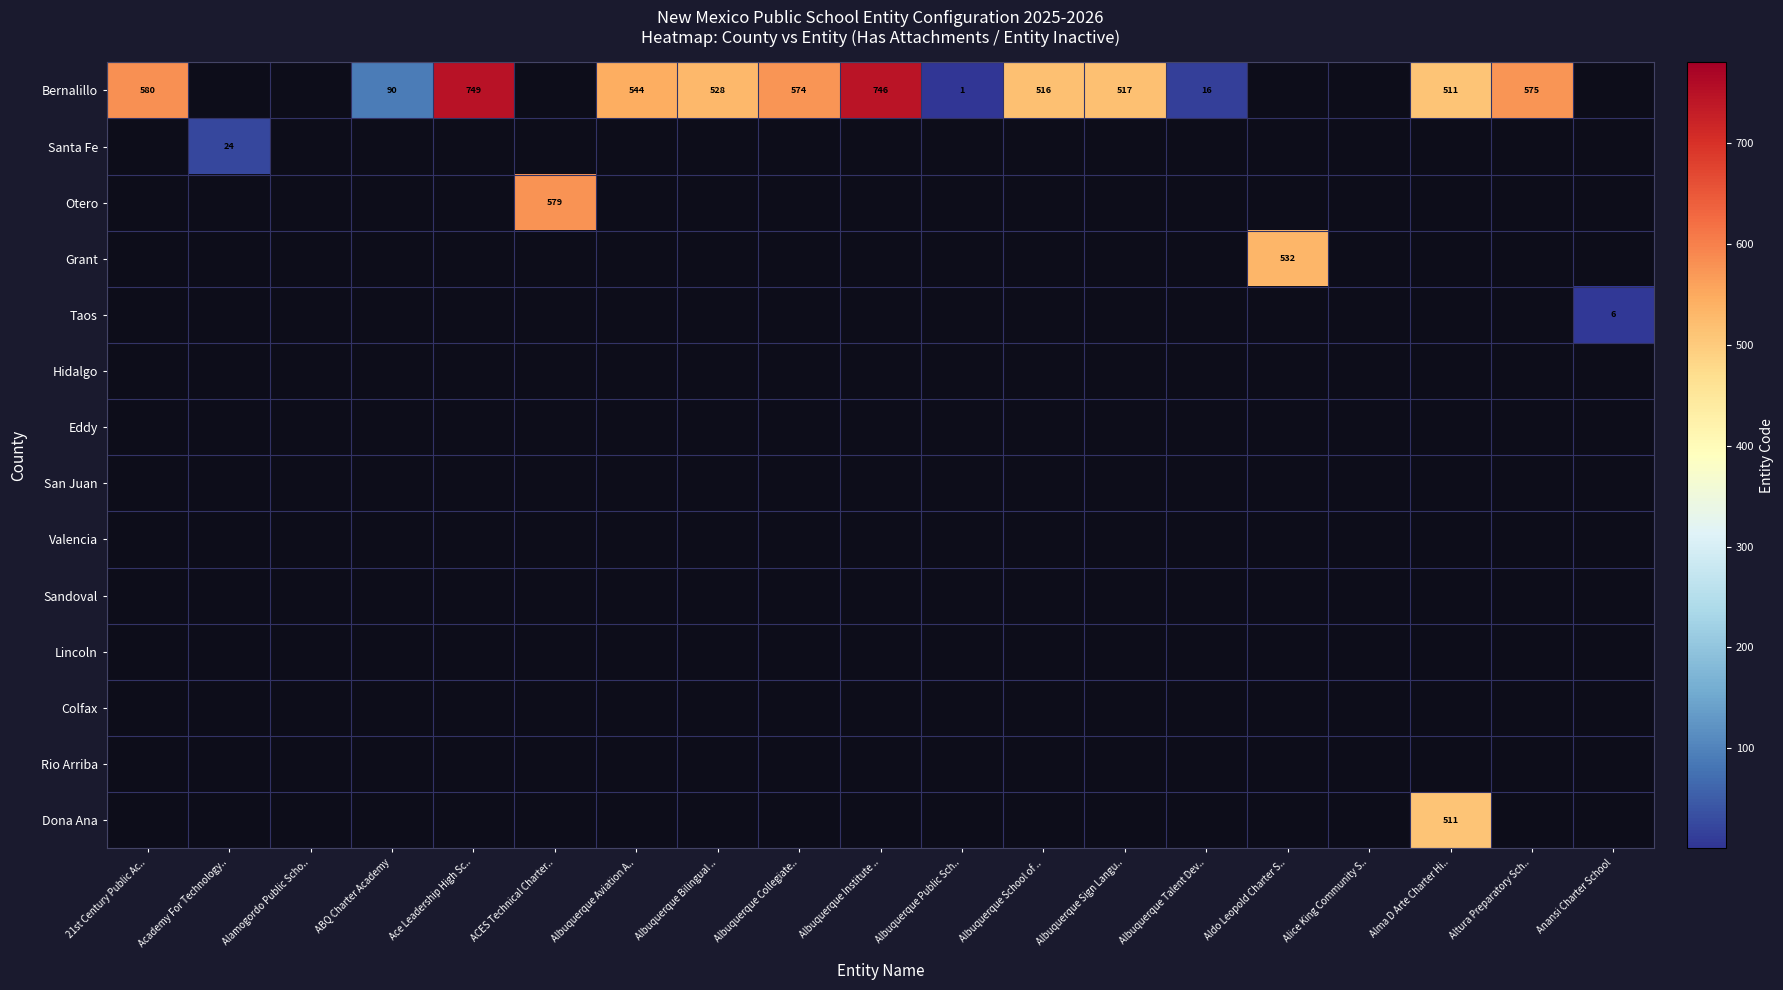

List the series in order of their overall mean, highest first.

Bernalillo, Santa Fe, Otero, Grant, Taos, Hidalgo, Eddy, San Juan, Valencia, Sandoval, Lincoln, Colfax, Rio Arriba, Dona Ana